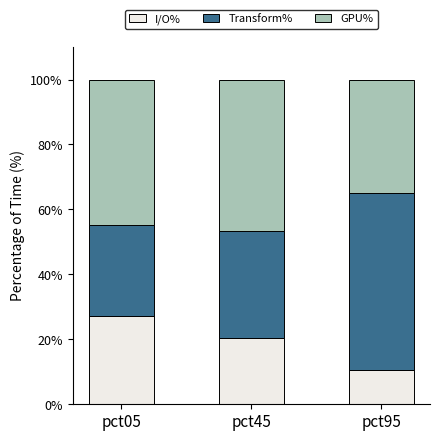

What is the average value of the I/O% series?

19.4